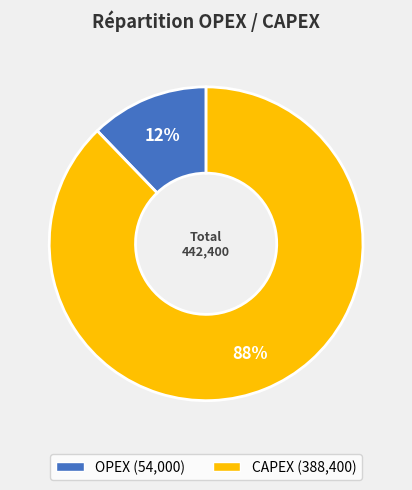

To the nearest percent, what is the combined percentage of OPEX and CAPEX?

100%